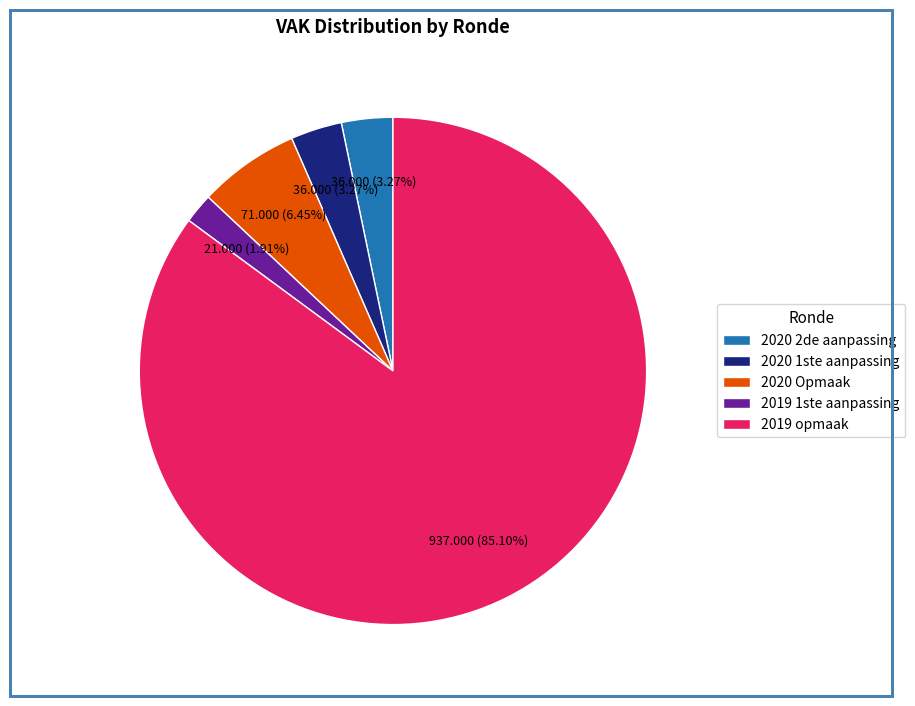

To the nearest percent, what is the average slice percentage?

20%